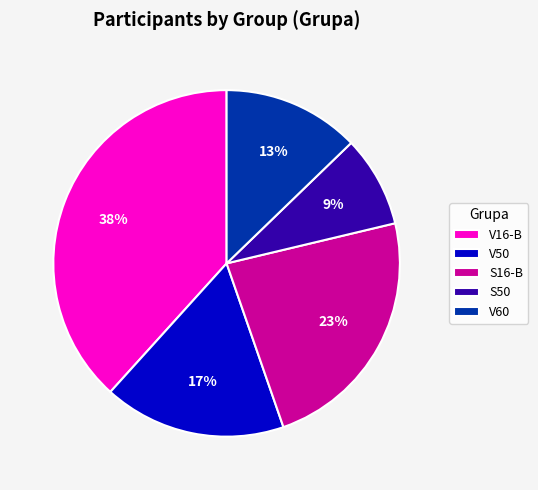

How many segments does this pie chart have?

5